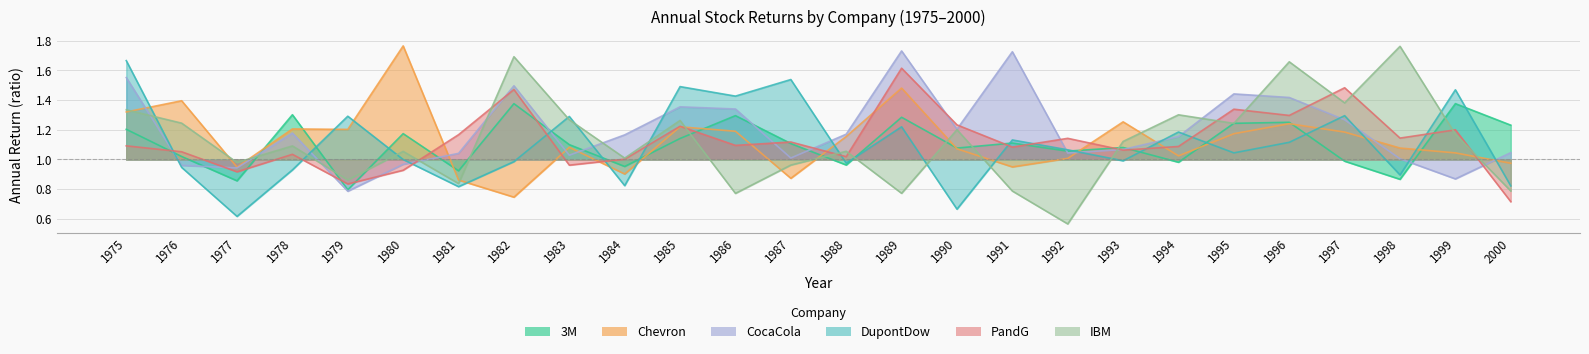

Which category has the lowest value across all series?

1992